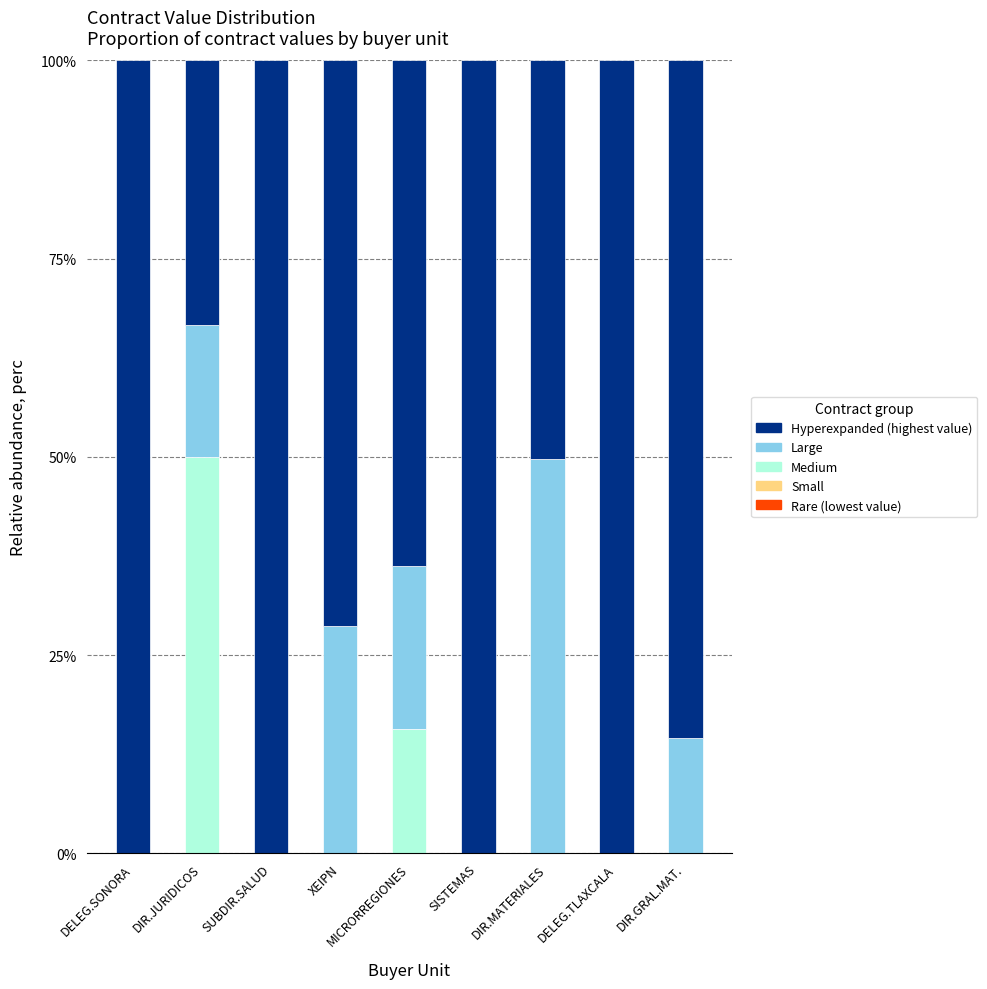

What is the total value across all series at DELEG.TLAXCALA?

100.0